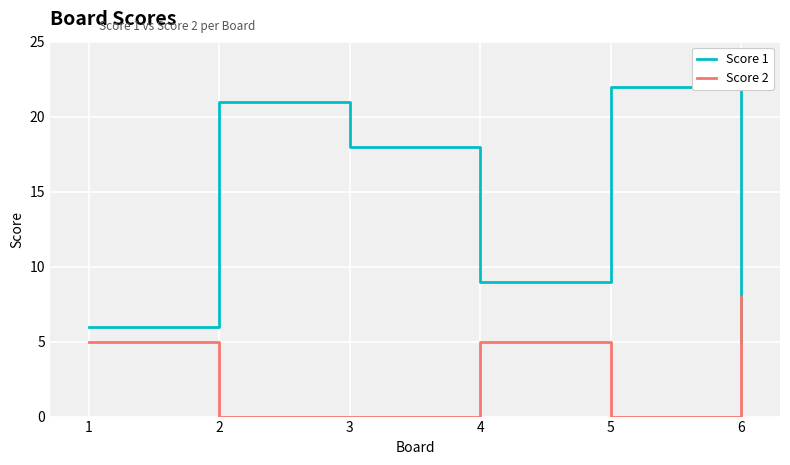

What is the sum of all Score 1 values?

81